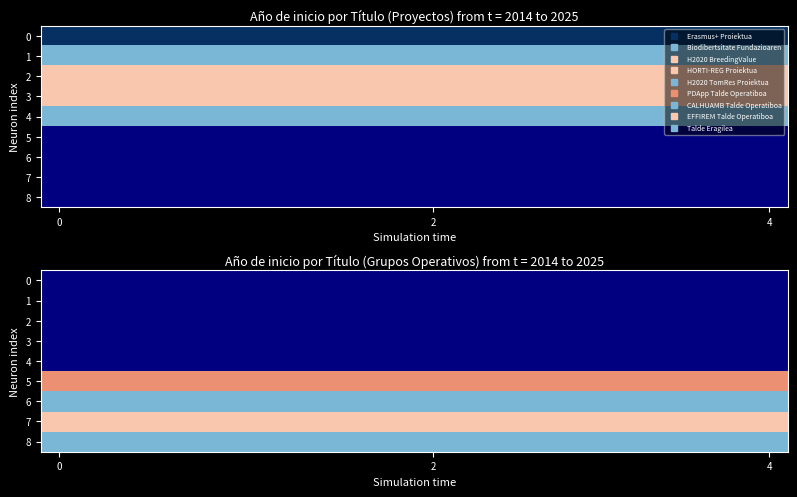

Between 17 and 5, which is larger?

5